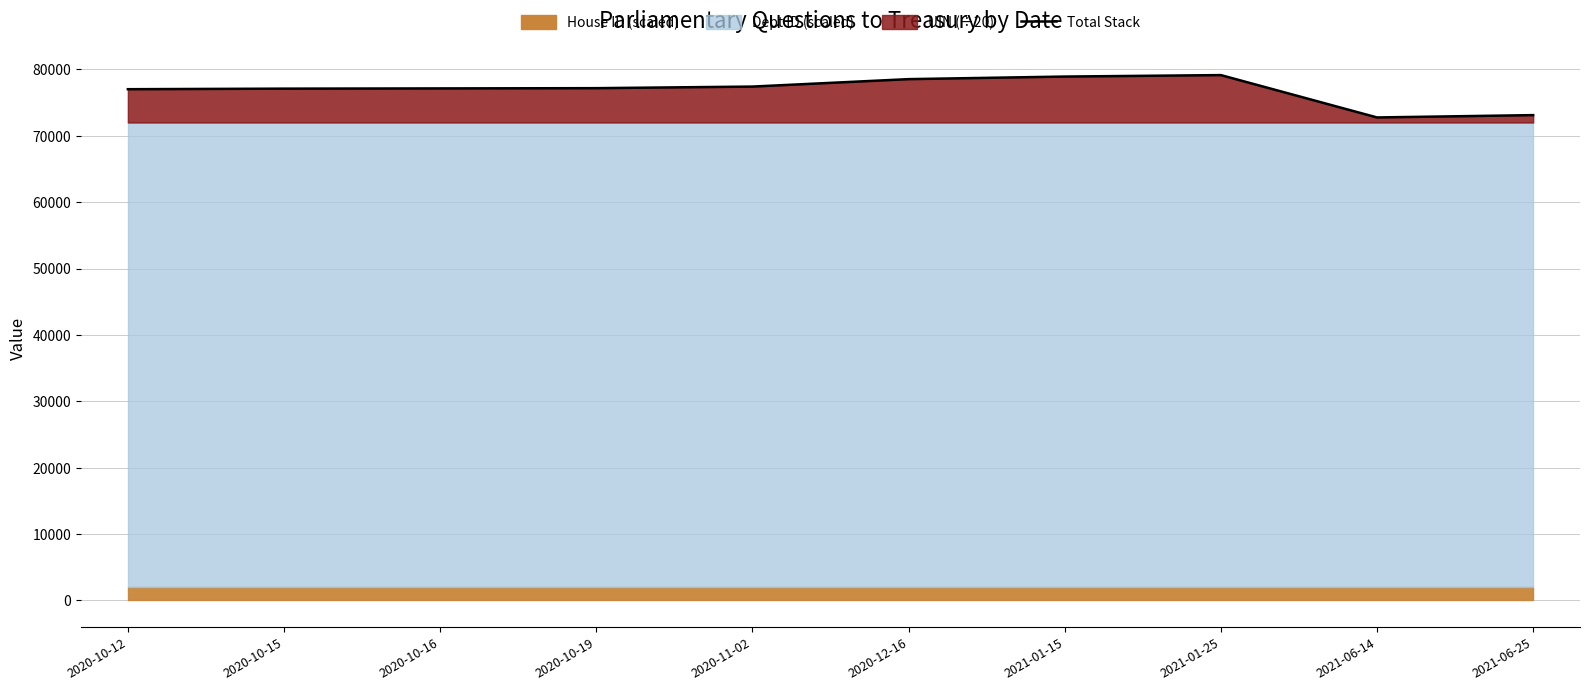

What is the sum of the values at 2021-01-25 and 2020-10-16?

156275.0